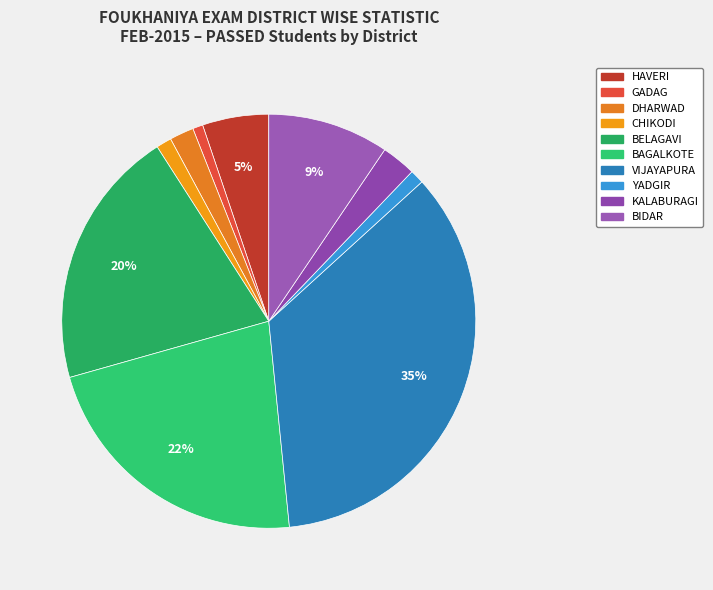

Rank the categories by value from lowest to highest.

GADAG, YADGIR, CHIKODI, DHARWAD, KALABURAGI, HAVERI, BIDAR, BELAGAVI, BAGALKOTE, VIJAYAPURA